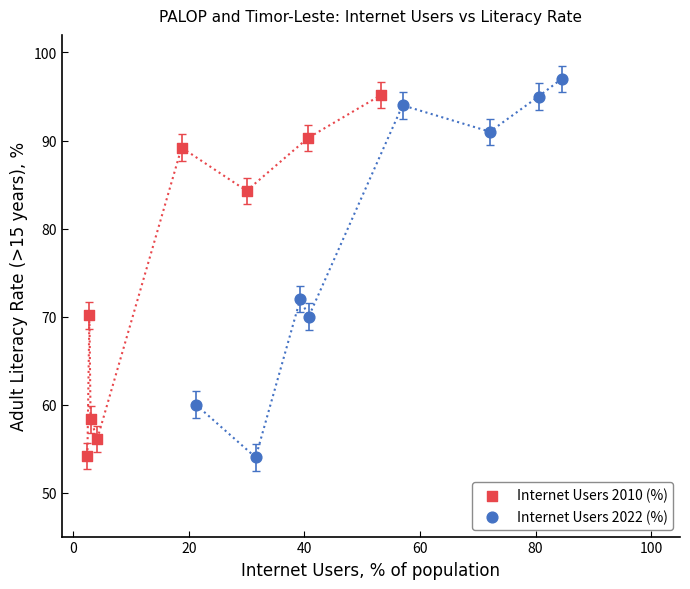

Which series has the widest spread of Y values?

Internet Users 2022 (%)